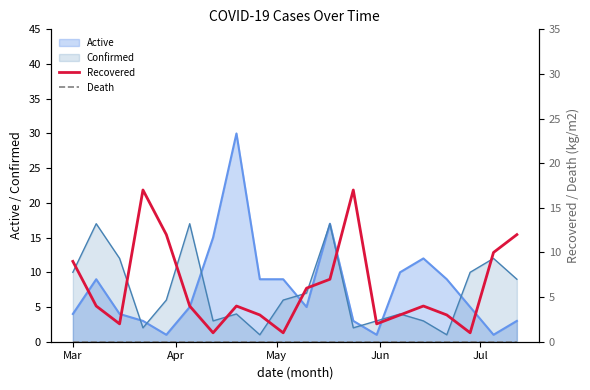

True or false: Death has more than 1 interior local peaks.

False